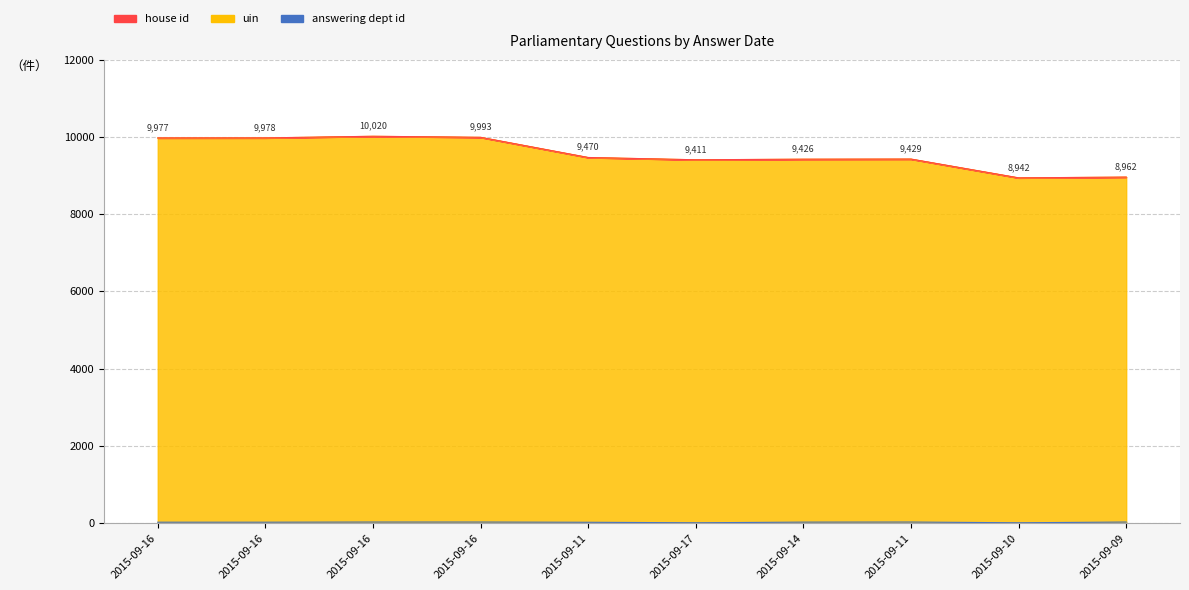

True or false: uin and answering dept id cross at least once.

False